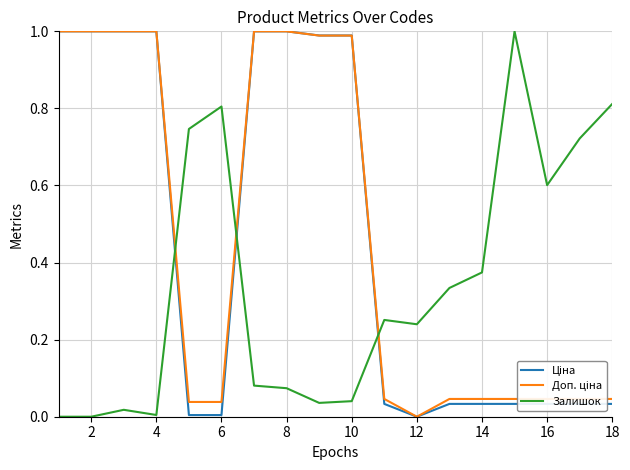

How many lines are shown in the chart?

3